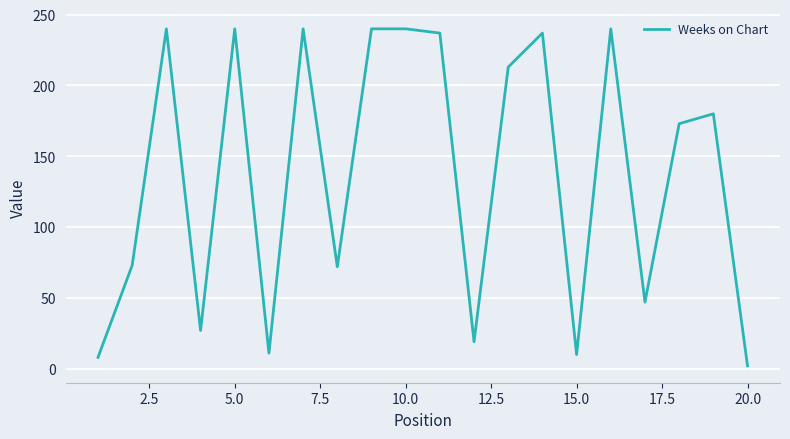

What is the greatest value displayed?

240